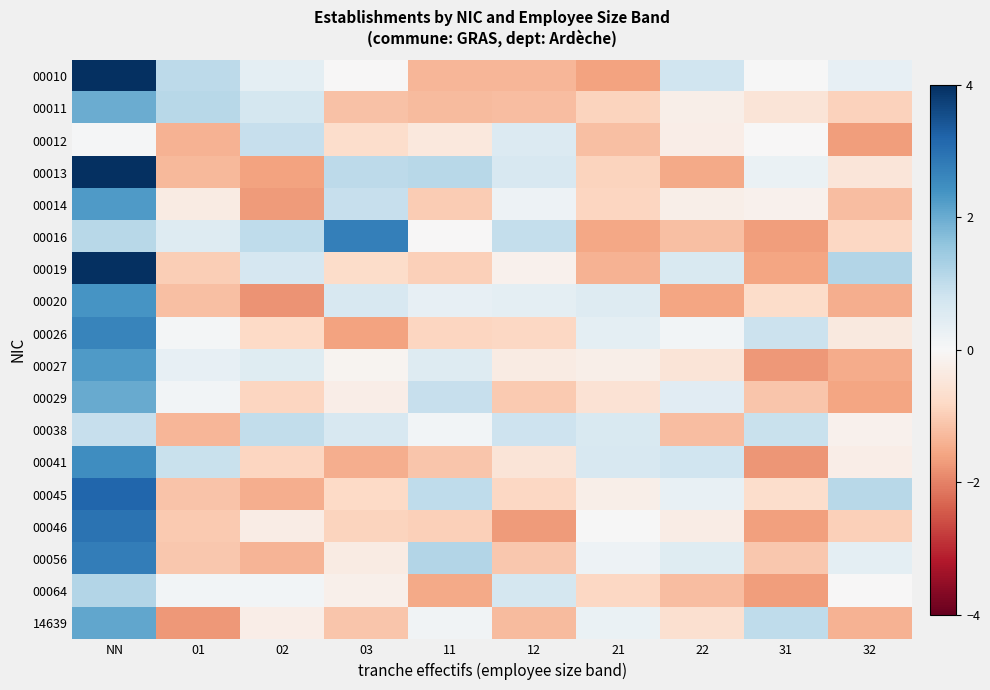

Which series has the largest total across all categories?

00010